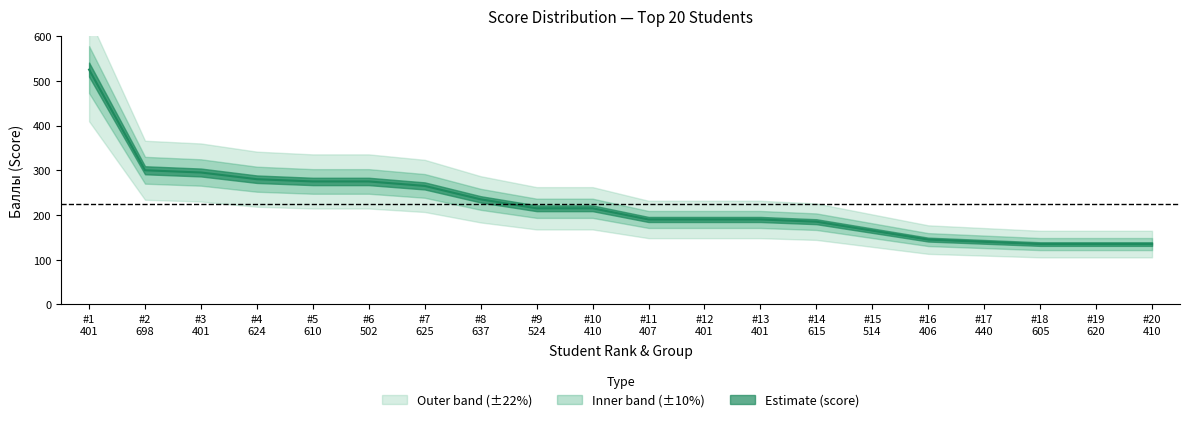

Does the chart have visible grid lines?

No